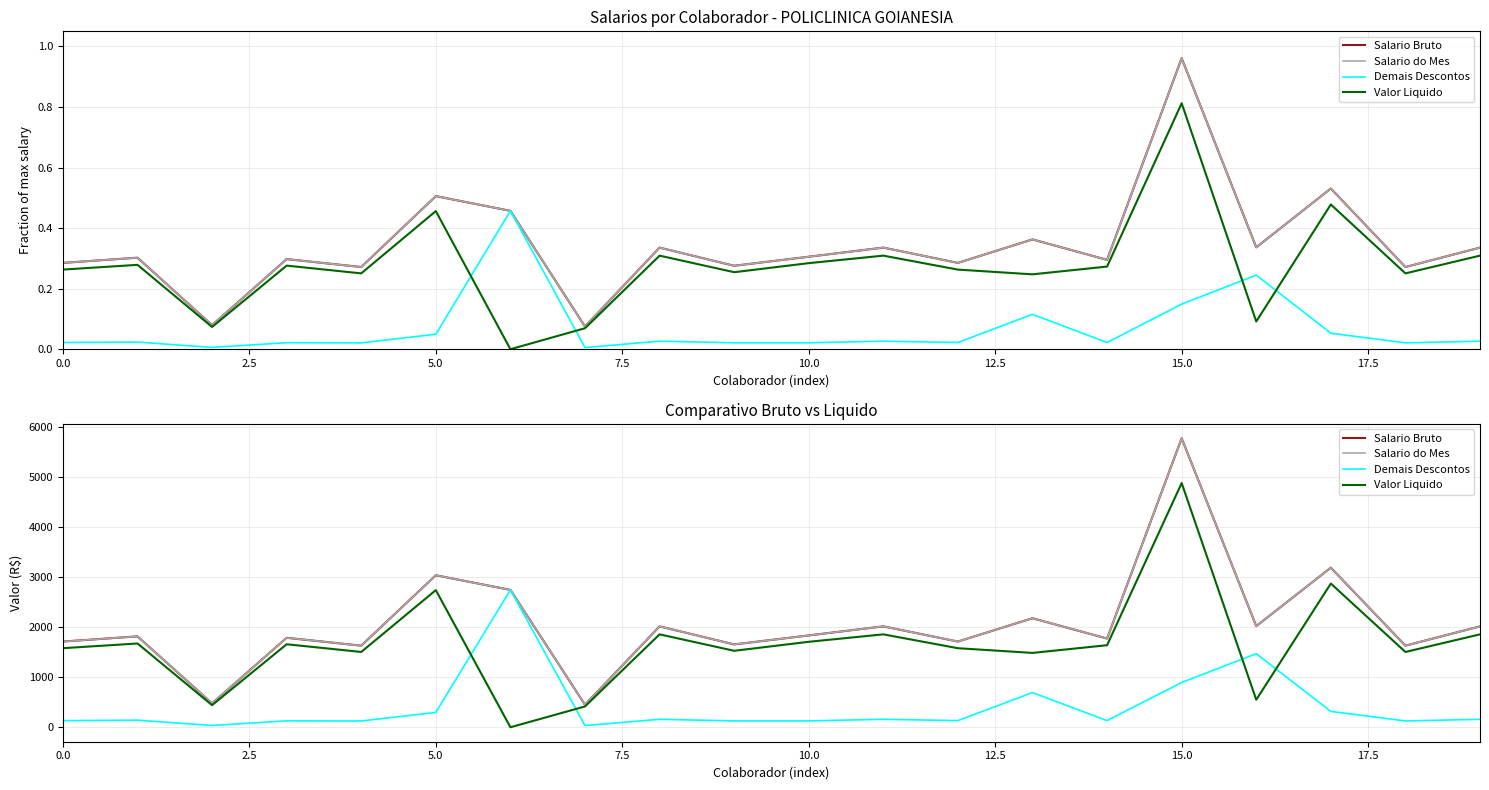

The value of Salario Bruto at 17 is 5054.3. True or false?

False